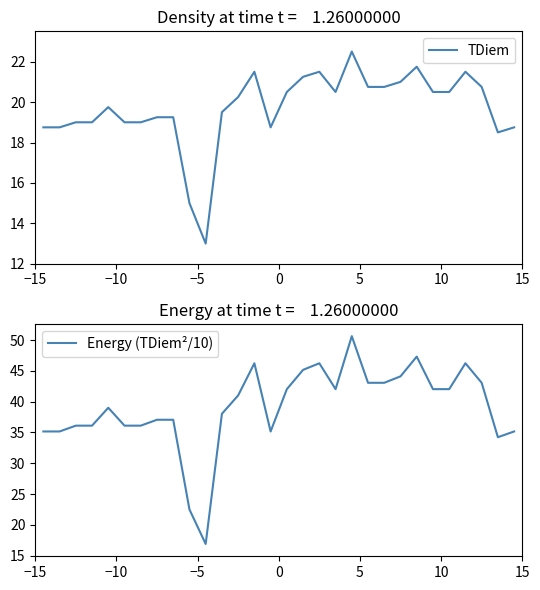

Does the chart have visible grid lines?

No